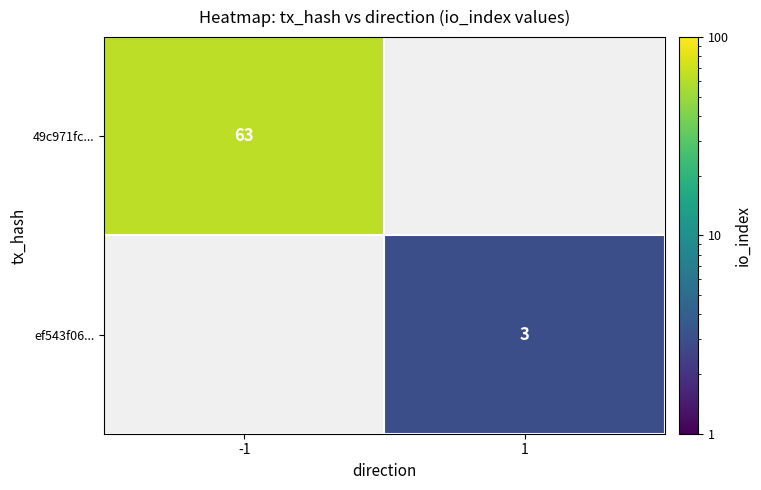

The 49c971fc... series shows 63 at -1. True or false?

True